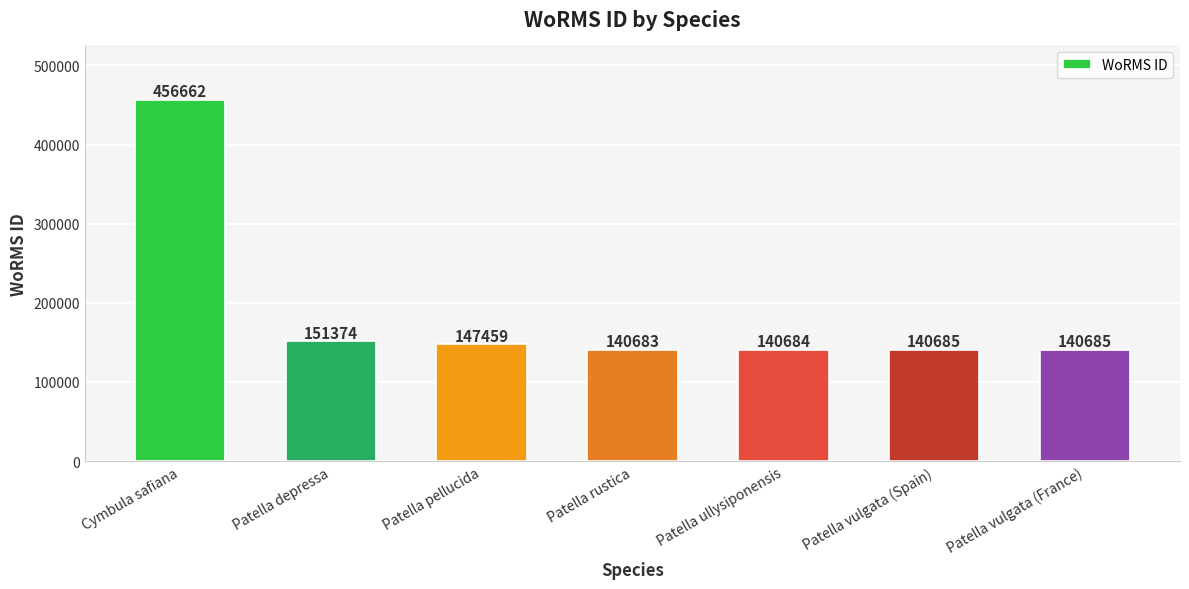

What is the minimum value shown in the chart?

140683